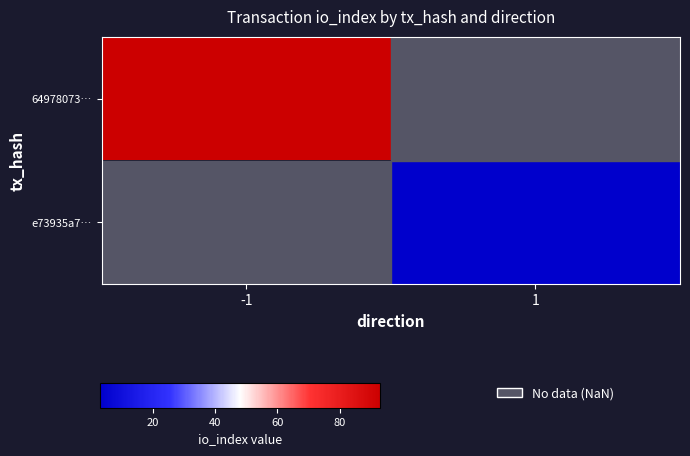

List the labels in order of 64978073… value, smallest first.

-1, 1